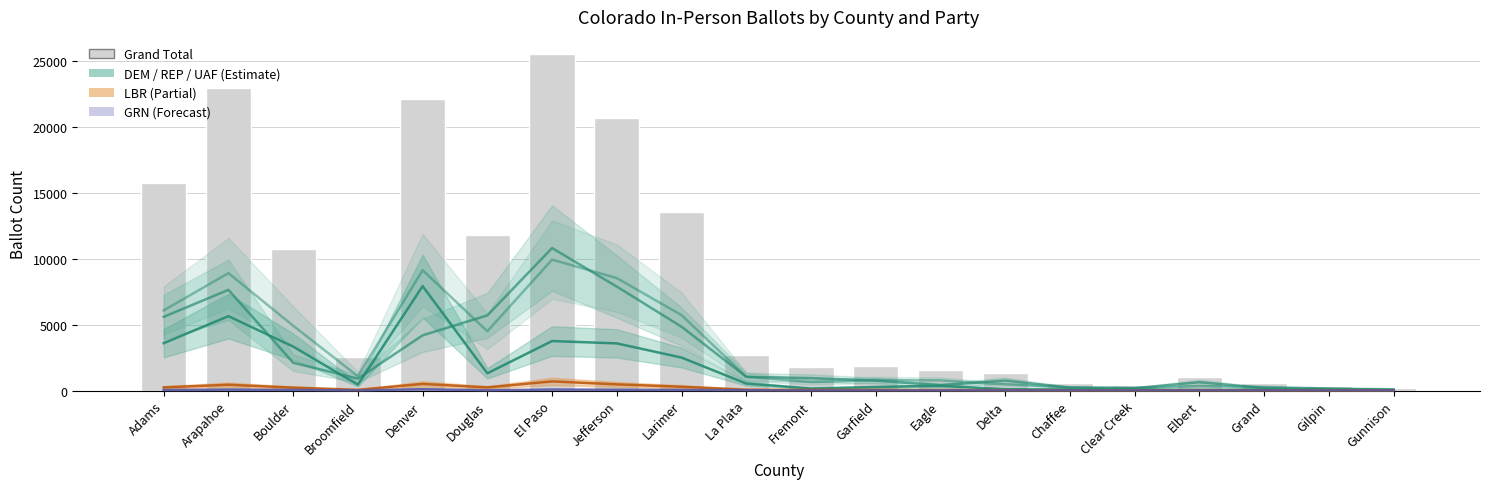

True or false: the data shows 454 at Clear Creek.

True